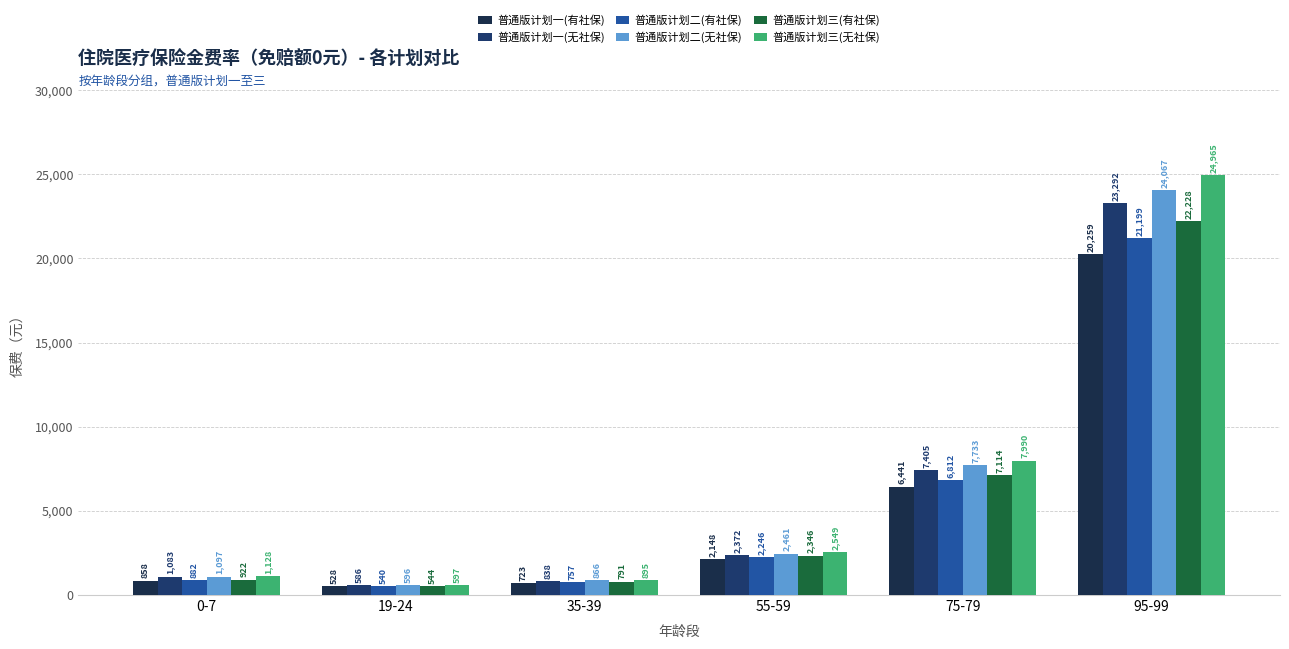

Rank the series by their average value, from highest to lowest.

普通版计划三(无社保), 普通版计划二(无社保), 普通版计划一(无社保), 普通版计划三(有社保), 普通版计划二(有社保), 普通版计划一(有社保)